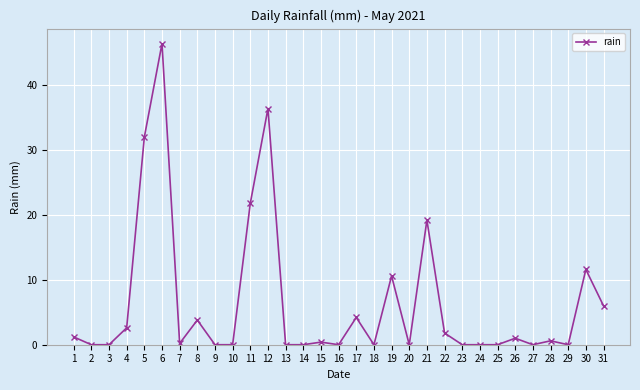

Is it true that the value at 27 is 0.0?

True